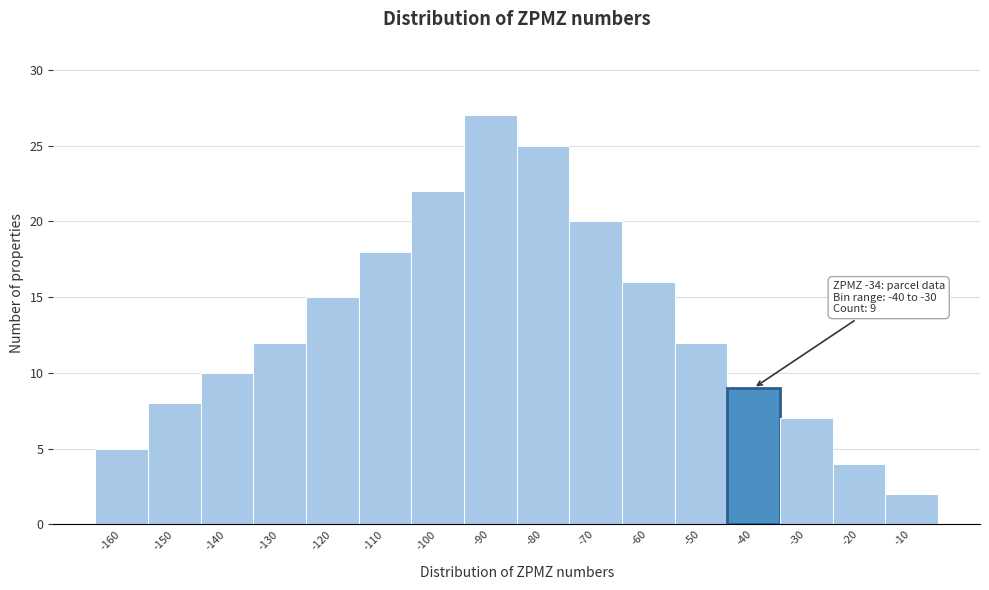

Reading right to left, transcribe all the data shown in this chart.

2	4	7	9	12	16	20	25	27	22	18	15	12	10	8	5